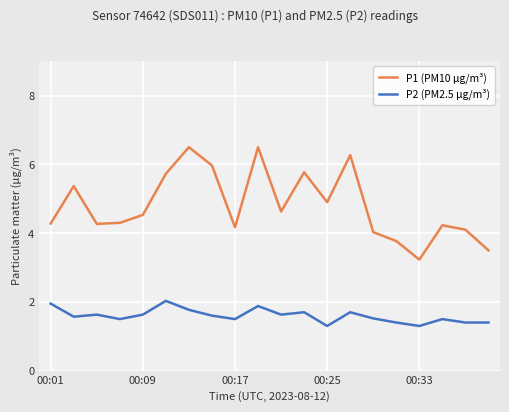

At how many categories does at least one series exceed 5?

7